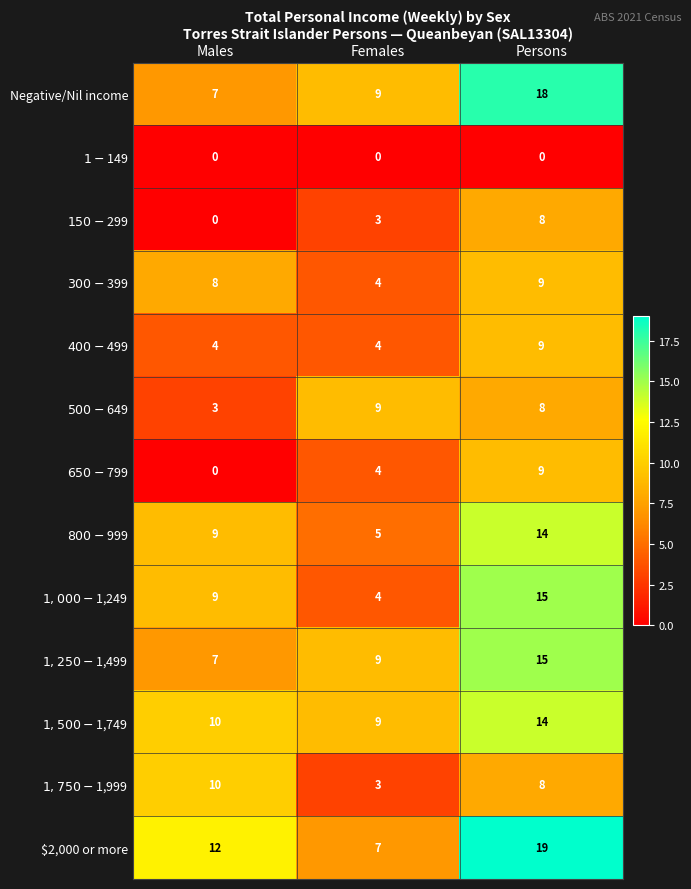

Which category has the lowest value in the $2,000 or more series?

Females